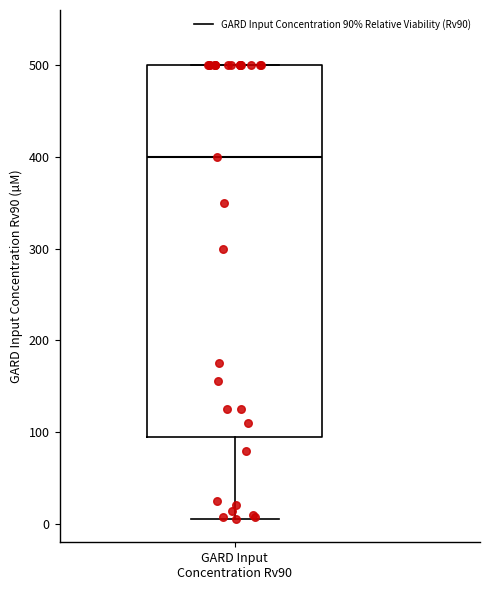

Transcribe this box plot: give where the median line is, the range the box spans, and where the two whiskers end, as read against the y-axis. The values are not printed on the chart, so give them approximately, as read against the axis.

median 400, box 100 to 500, whiskers 10 to 500